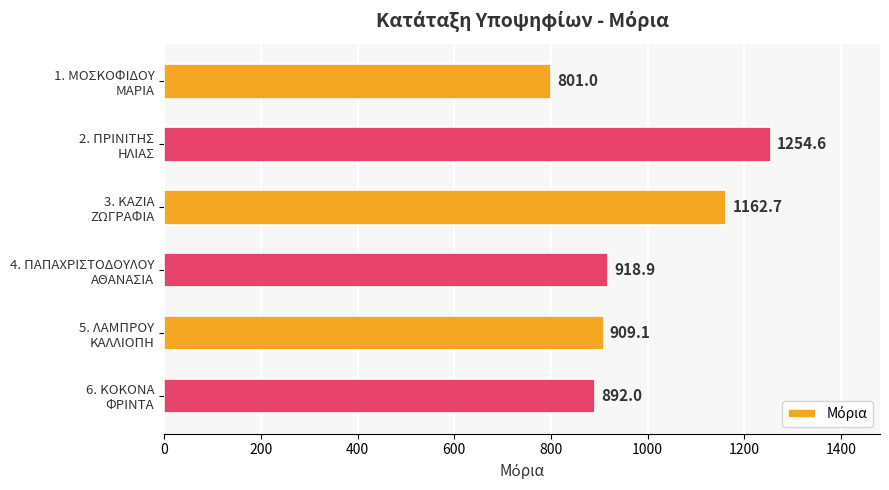

What is the greatest value displayed?

1254.6